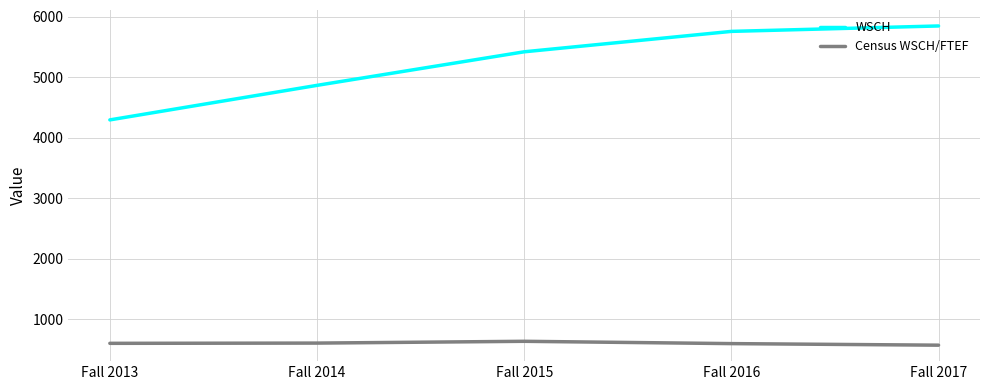

Which series has the widest spread of values?

WSCH